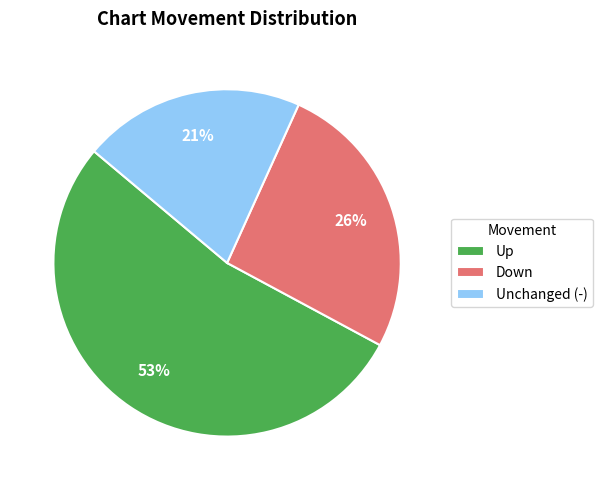

Is there a majority slice in this chart?

Yes